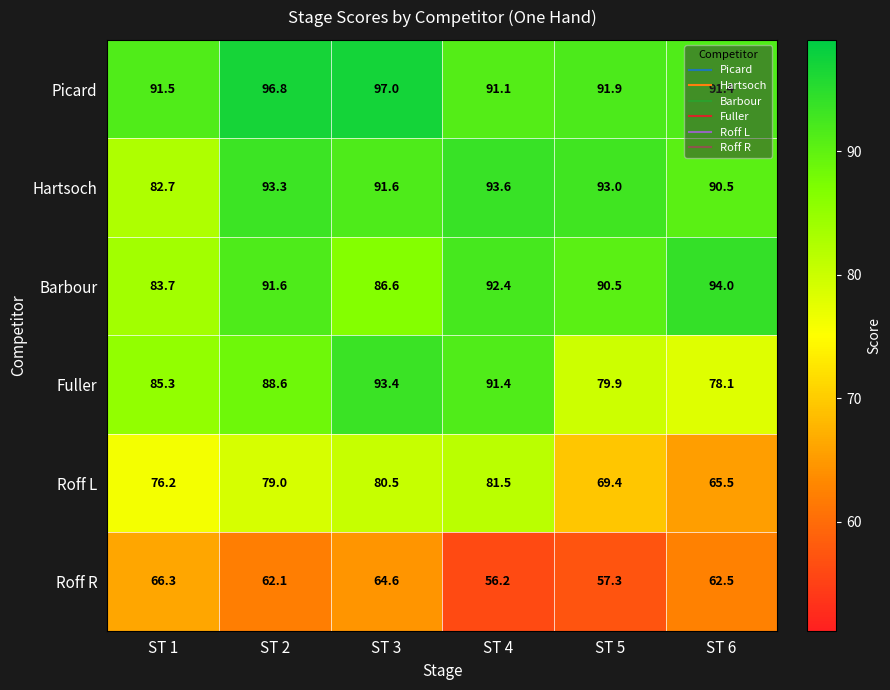

Which series has the widest spread of values?

Roff L